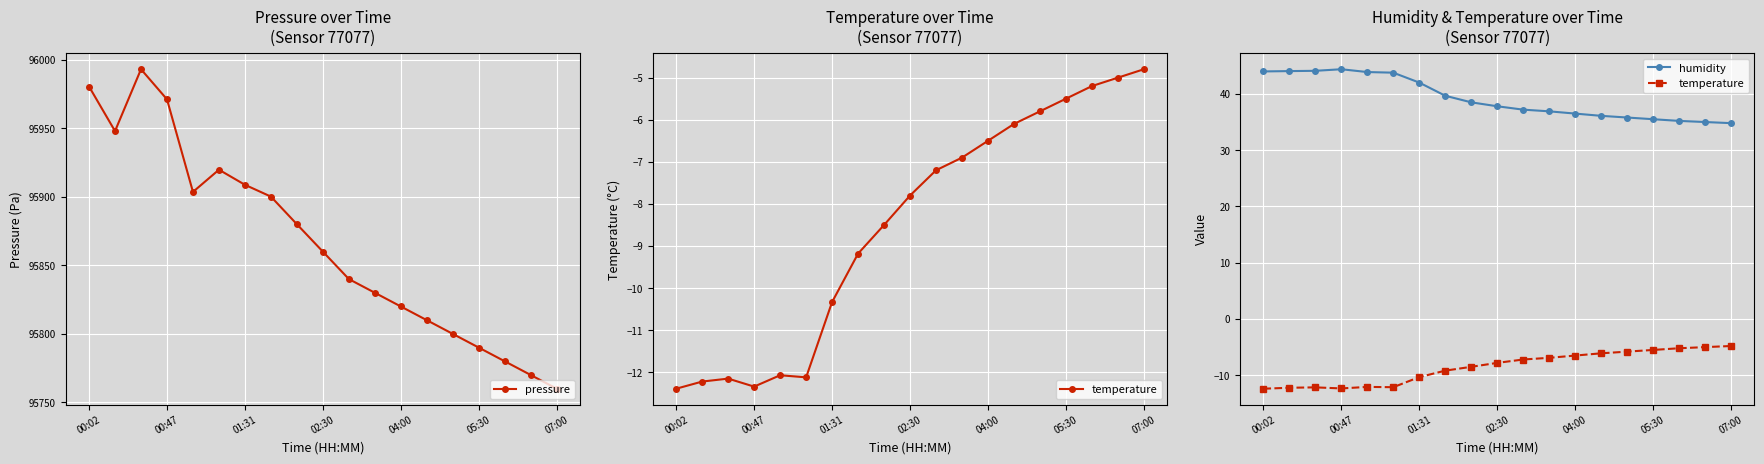

What is the highest value of the humidity series?

44.4